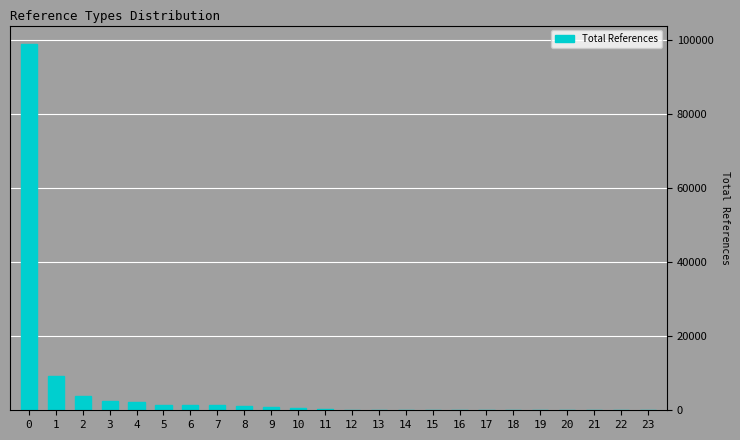

What is the maximum value shown in the chart?

98989